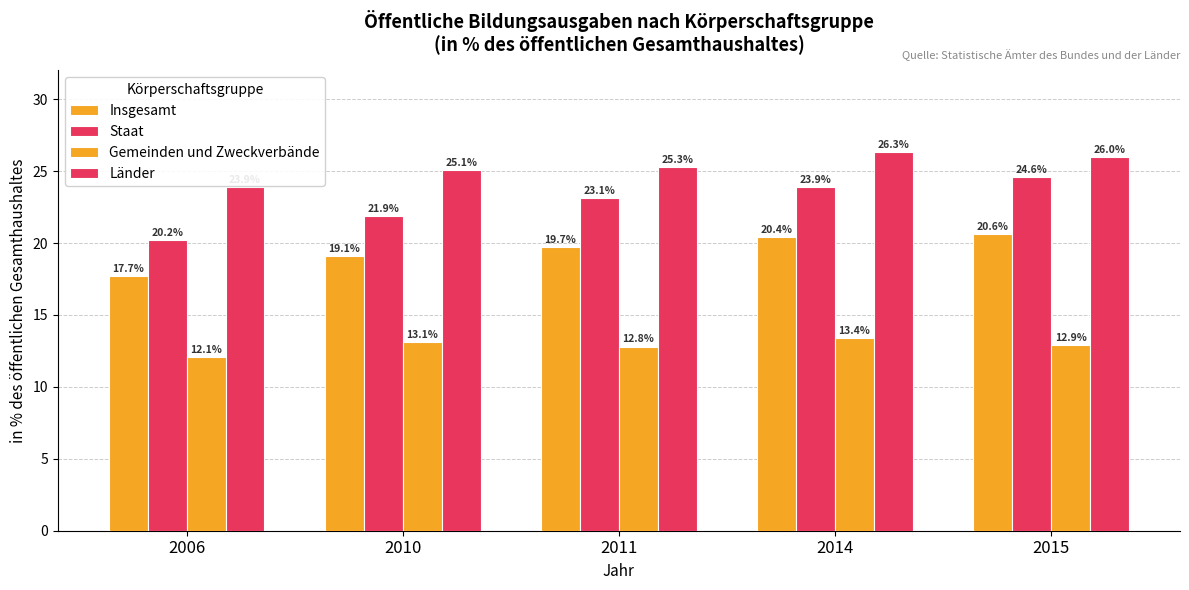

Read the Staat value at 2010.

21.9